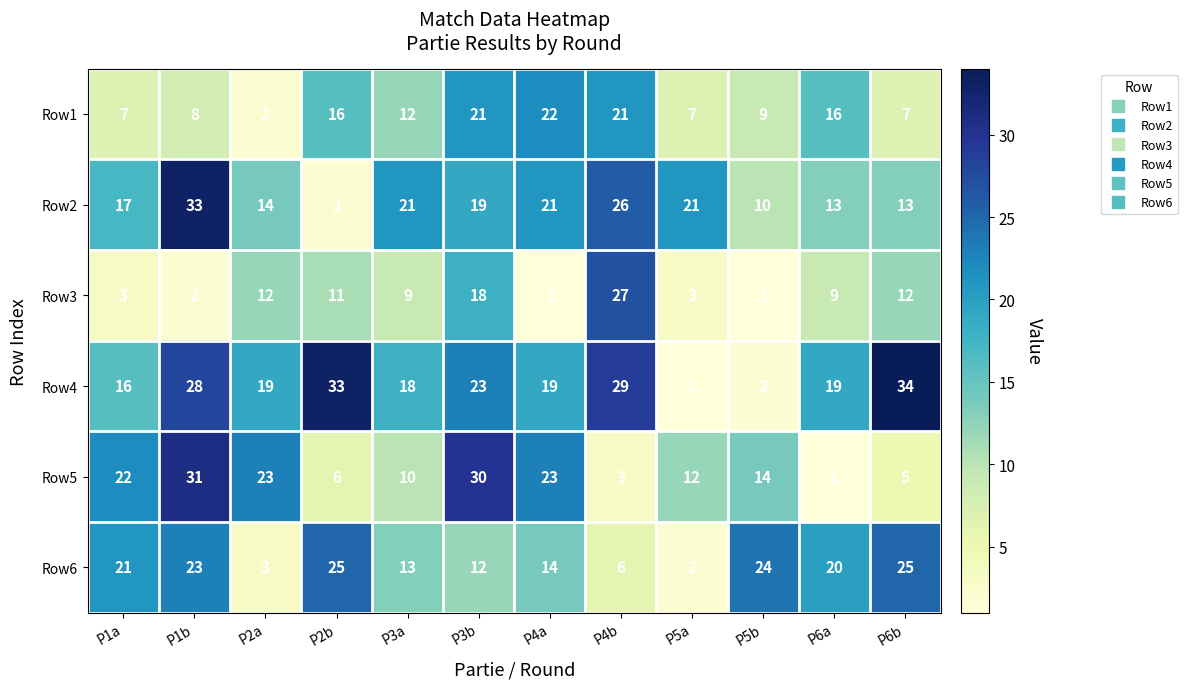

What is the difference between the second highest and minimum values in the Row4 series?

32